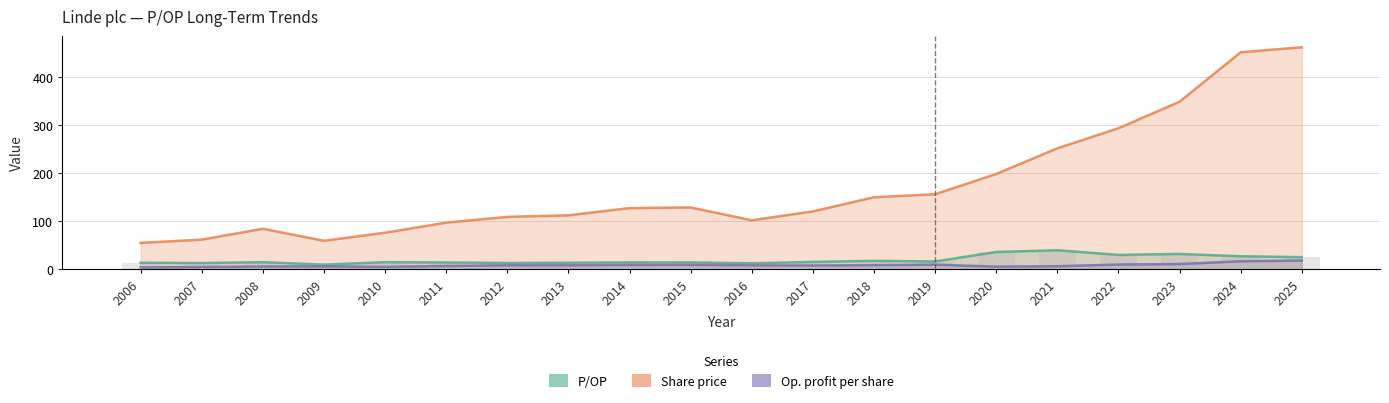

What is the value of the P/OP bar at the 17th from the left?

29.9